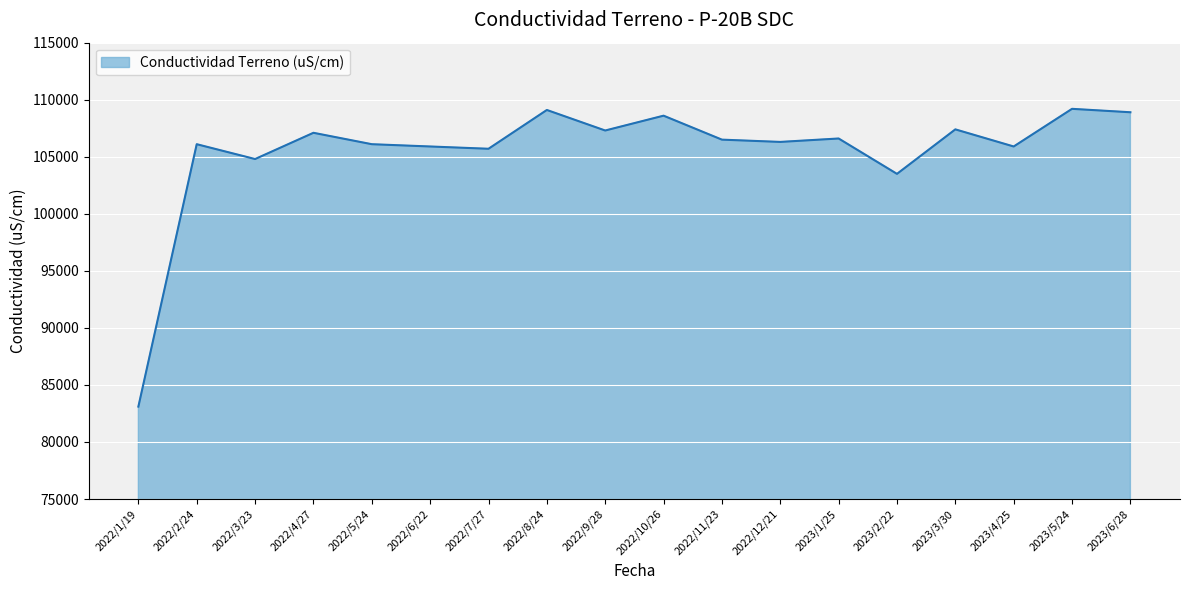

Read the value at 2022/4/27, to the nearest 10.

107100